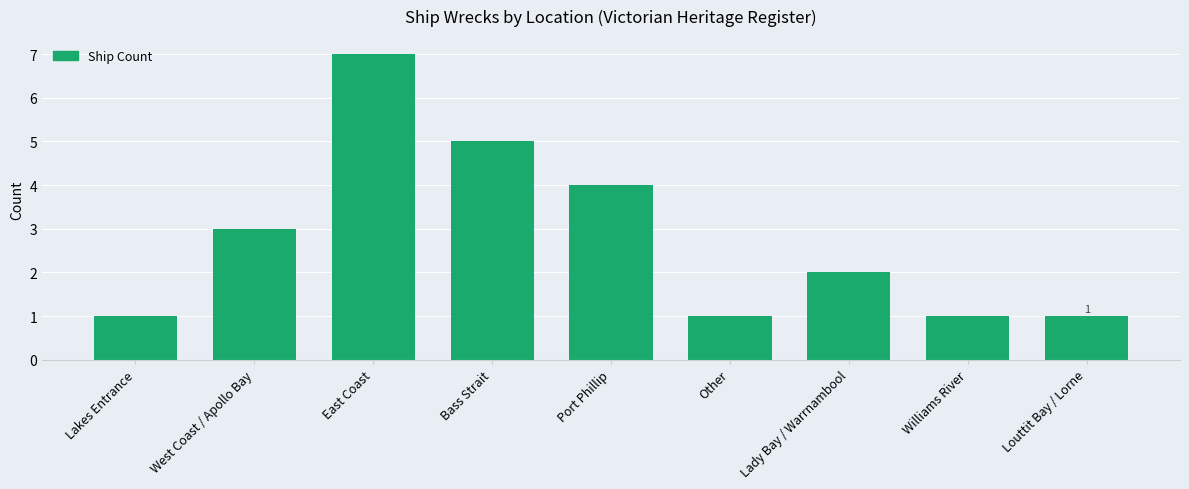

Reading left to right, list all the values displayed in this chart.

Lakes Entrance=1	West Coast / Apollo Bay=3	East Coast=7	Bass Strait=5	Port Phillip=4	Other=1	Lady Bay / Warrnambool=2	Williams River=1	Louttit Bay / Lorne=1